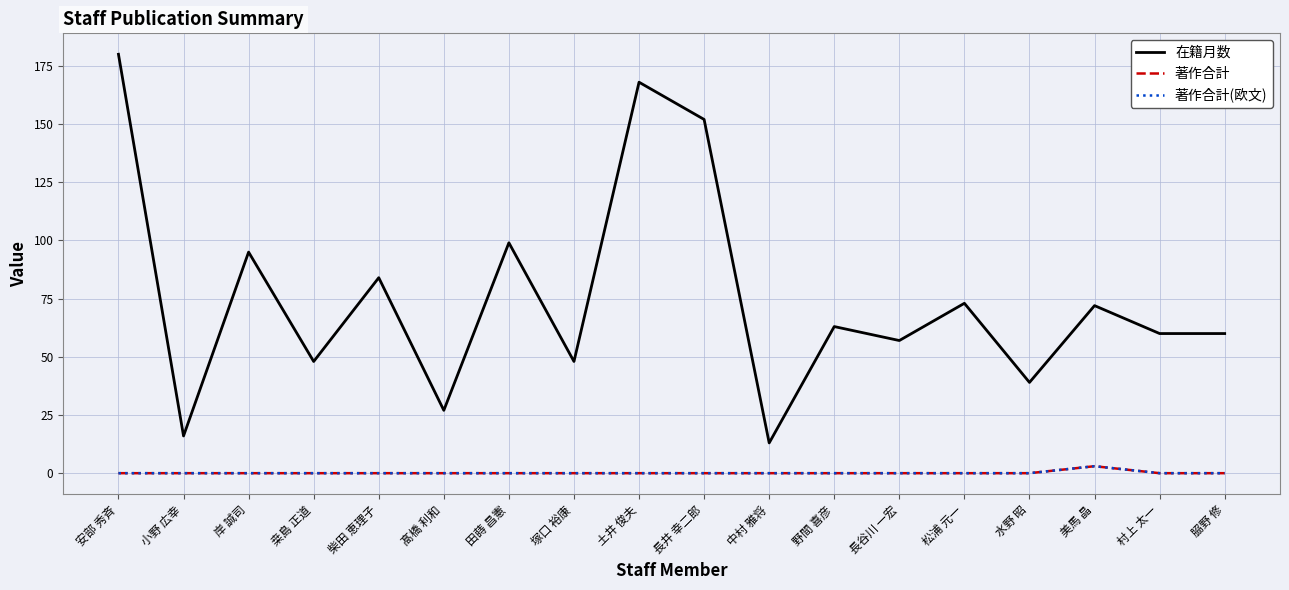

Which series has the largest range (max minus min)?

在籍月数